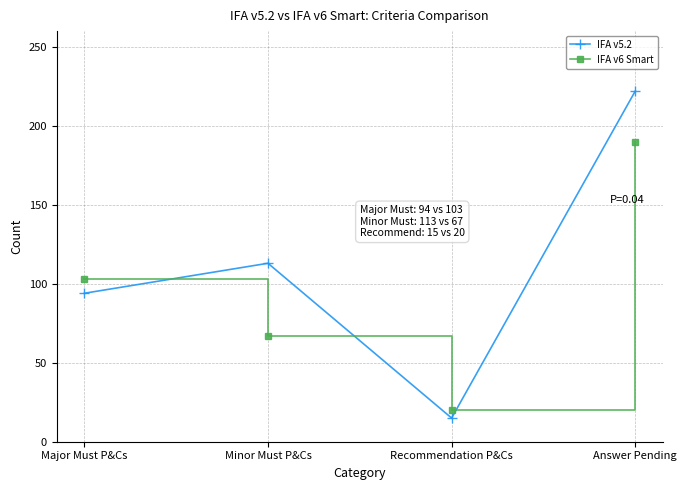

Reading right to left, extract all data points from this chart.

IFA v5.2: 222	15	113	94
IFA v6 Smart: 190	20	67	103